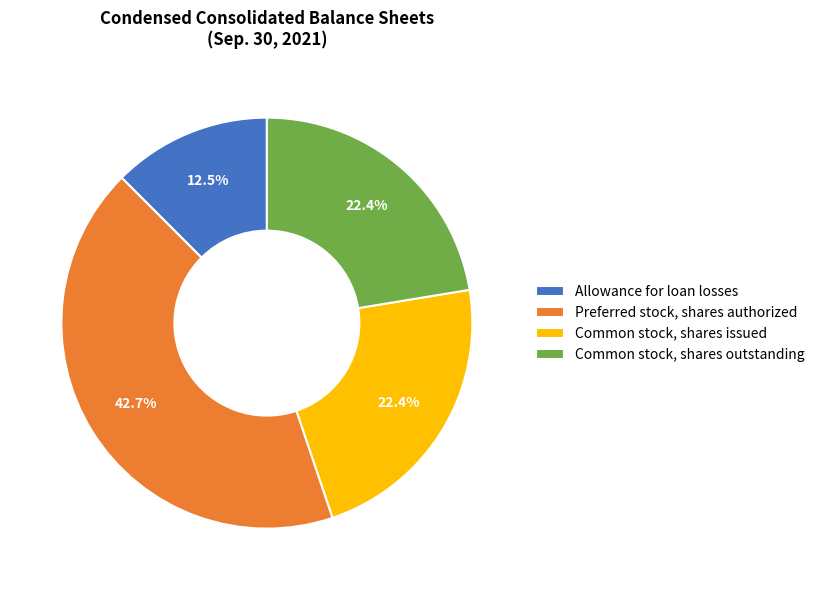

How much of the chart is everything except Preferred stock, shares authorized?

57.3%